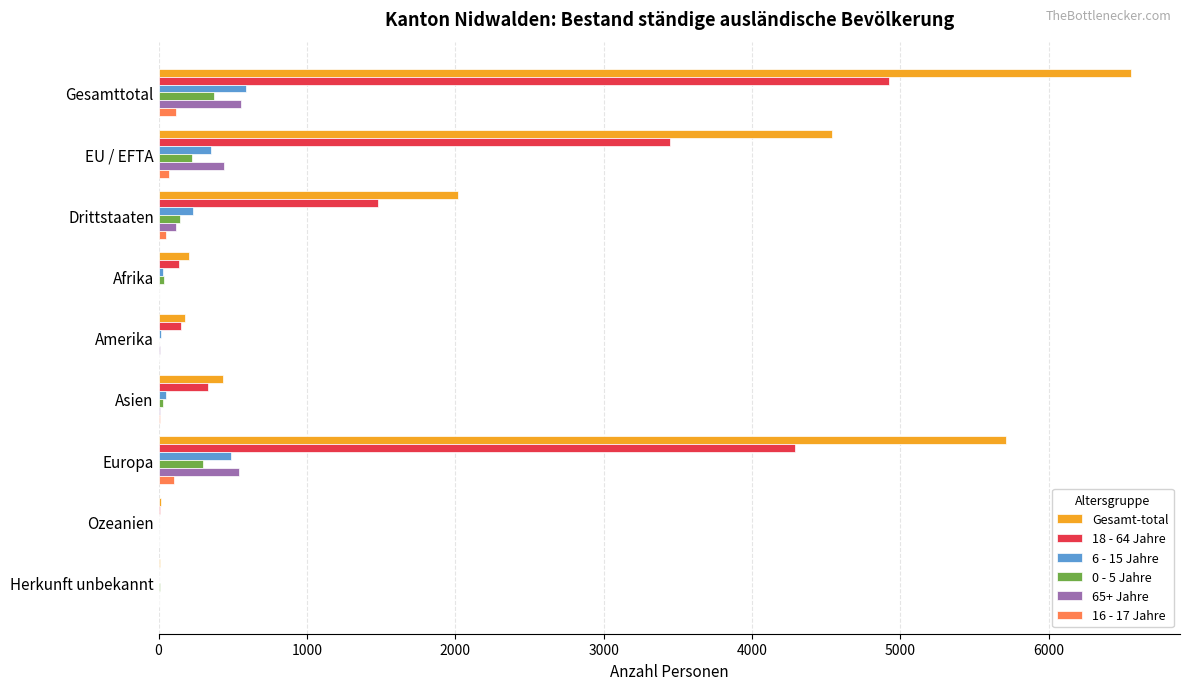

Which series has the largest total across all categories?

Gesamt-total